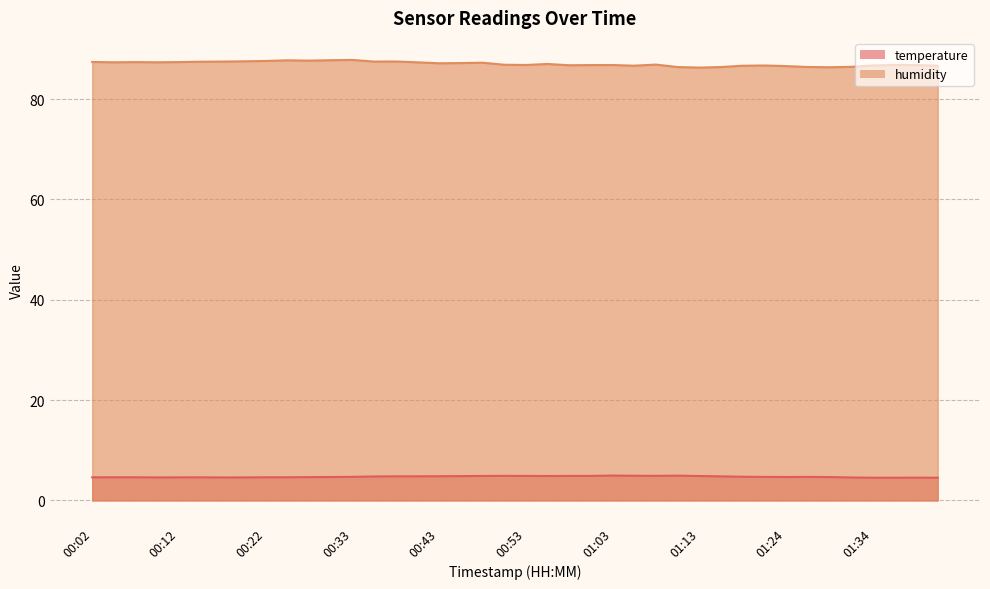

What is the label of the 5th point from the left?

00:12